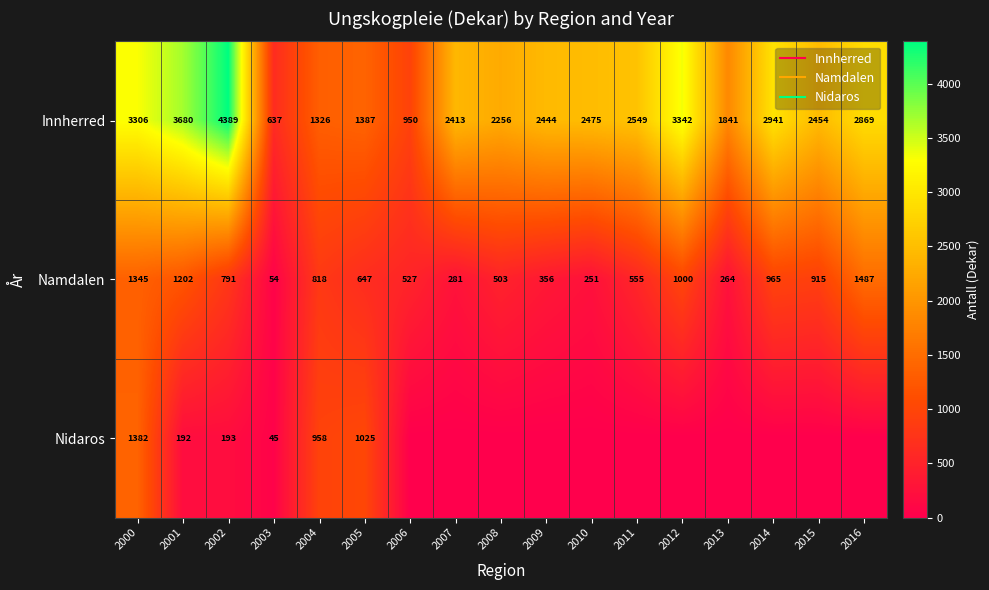

Read the Innherred value at 2002.

4389